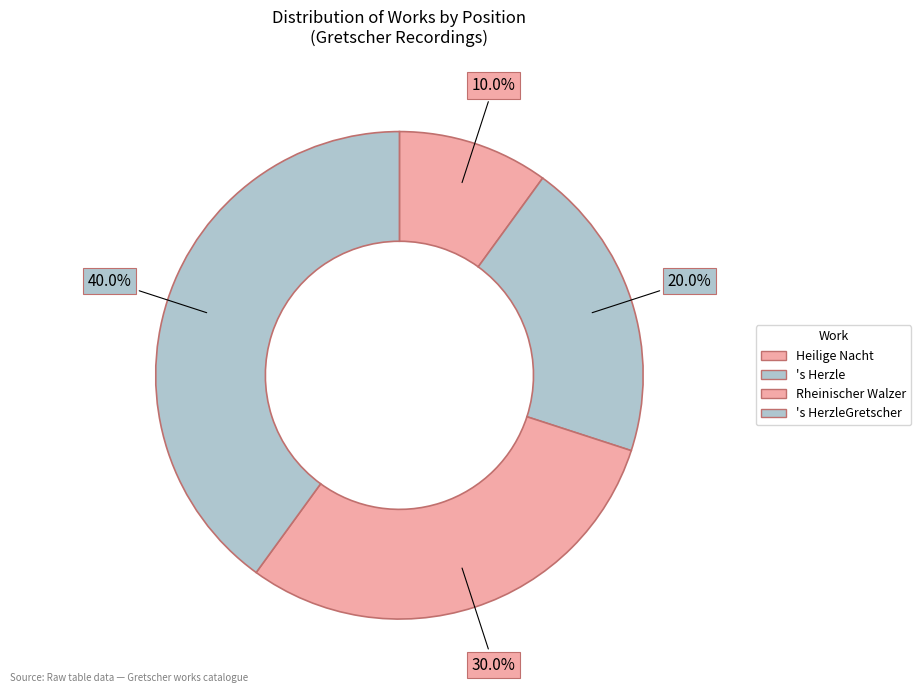

True or false: 's HerzleGretscher accounts for 40% of the total.

True